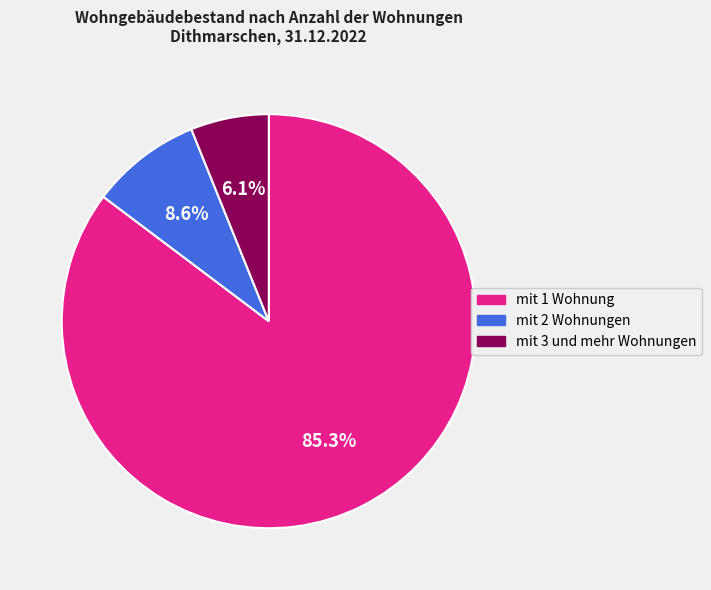

To the nearest percent, what is the average slice percentage?

33%